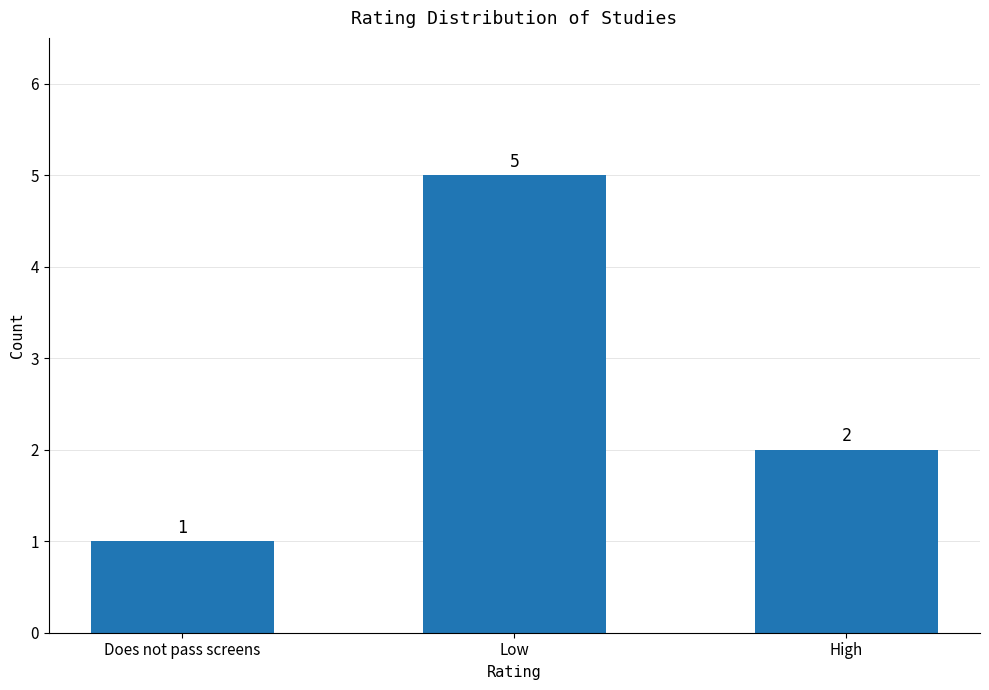

Reading left to right, transcribe all the data shown in this chart.

Does not pass screens=1	Low=5	High=2